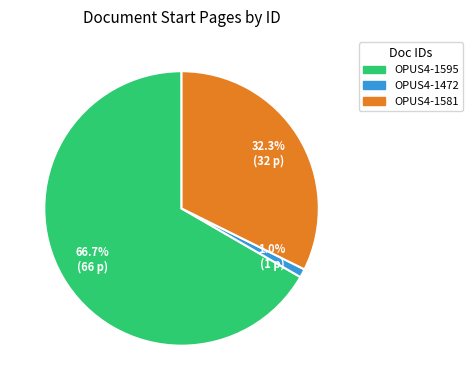

What percentage do OPUS4-1595 and OPUS4-1472 together represent?

67.7%